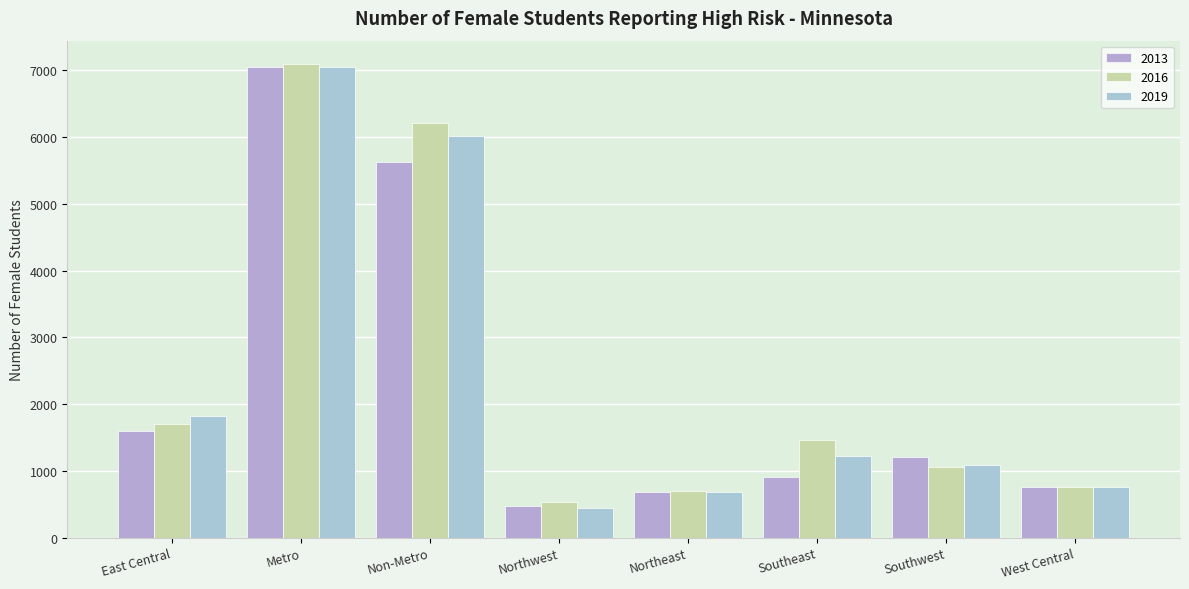

Does the chart contain stacked bars?

No